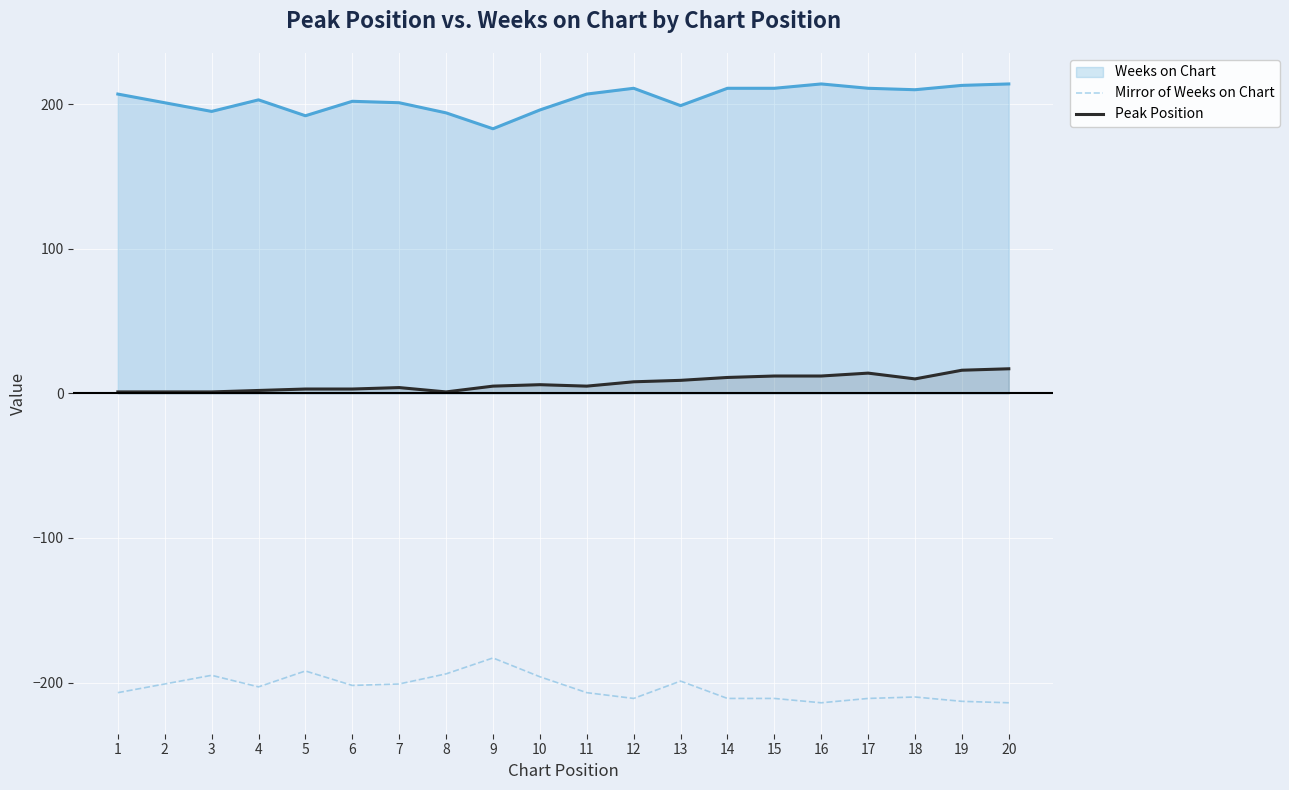

What is the difference between the second highest and second lowest values in the Peak Position series?

15